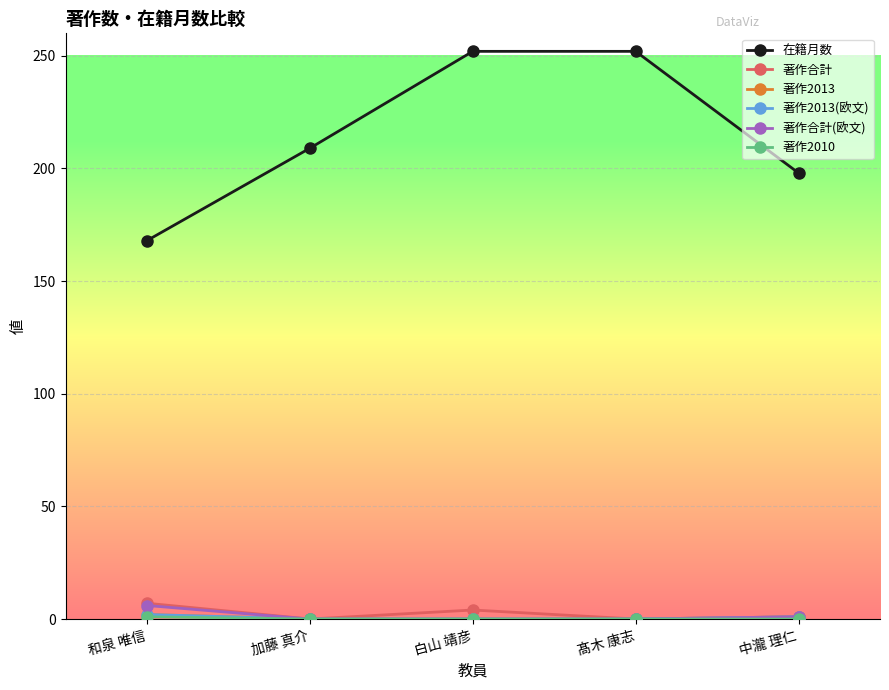

True or false: 在籍月数 and 著作2013 cross at least once.

False